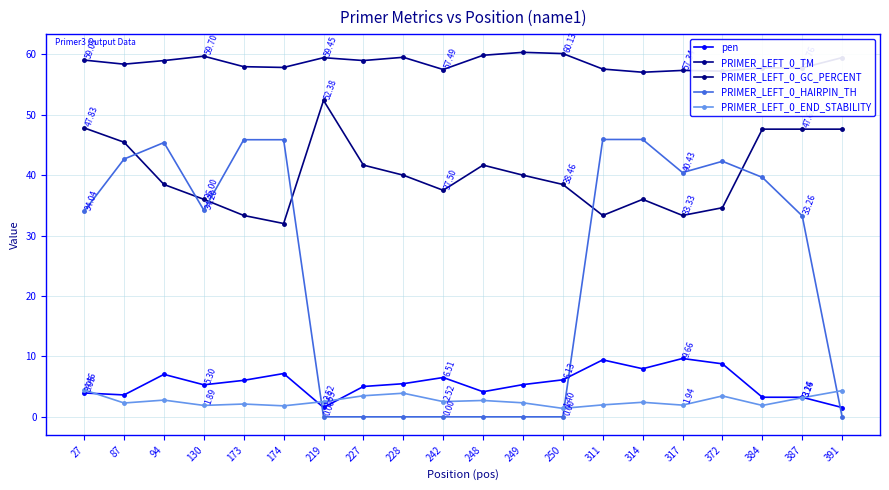

Between 173 and 387, which series saw the biggest shift?

PRIMER_LEFT_0_GC_PERCENT